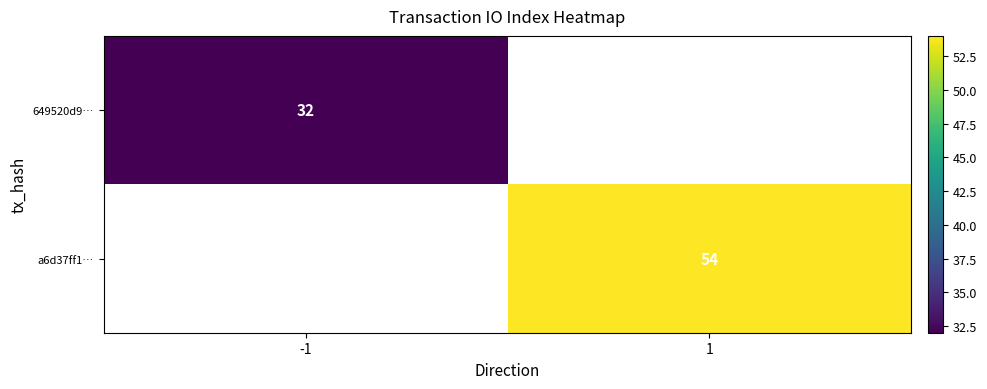

True or false: a6d37ff1… has a value of 54 at 1.

True